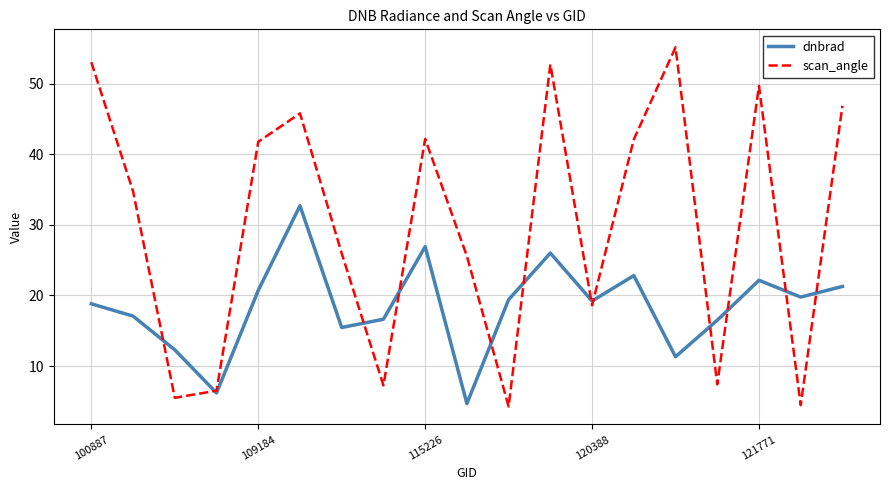

What is the minimum value shown in the chart?

4.3